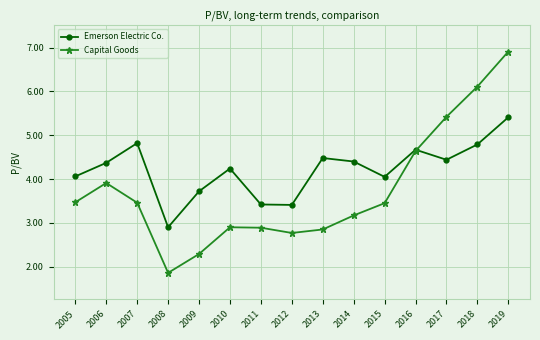

True or false: Capital Goods has a value of 3.5 at 2015.

True